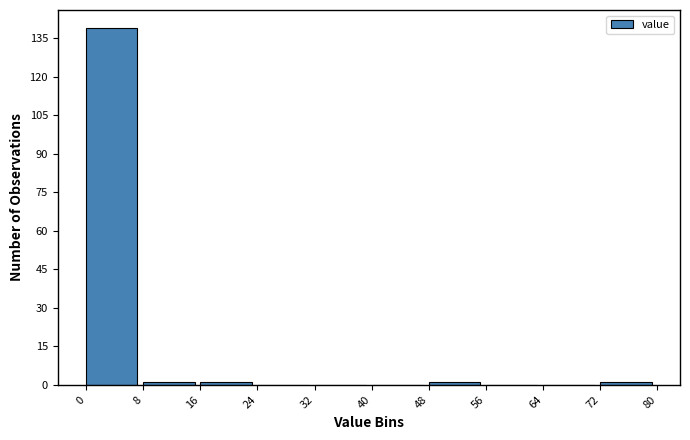

Over which range of the x-axis is the bar tallest?

0 to 8